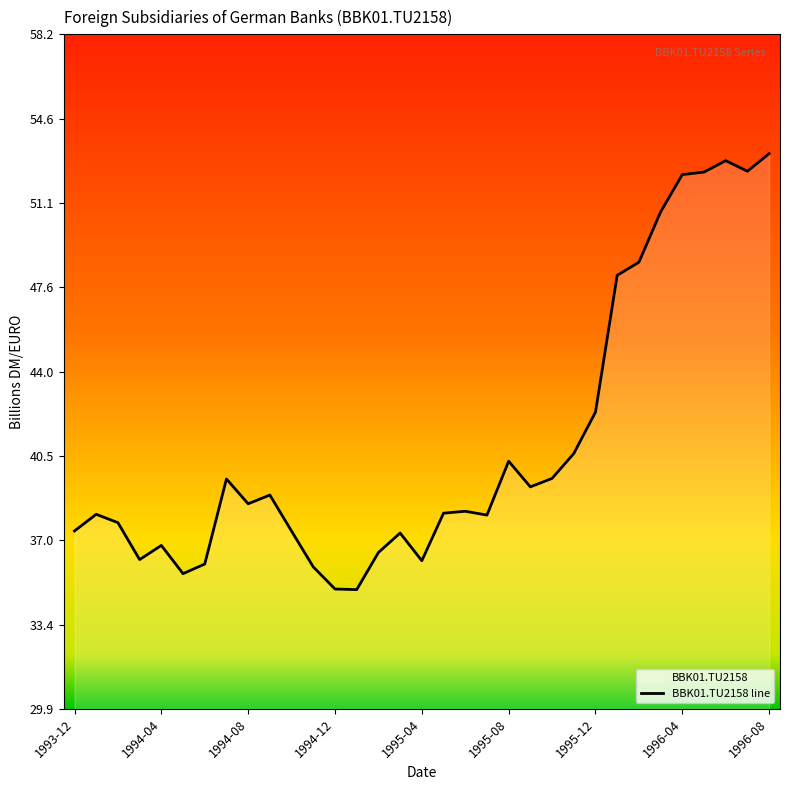

At which label is the value closest to 44?

1995-12